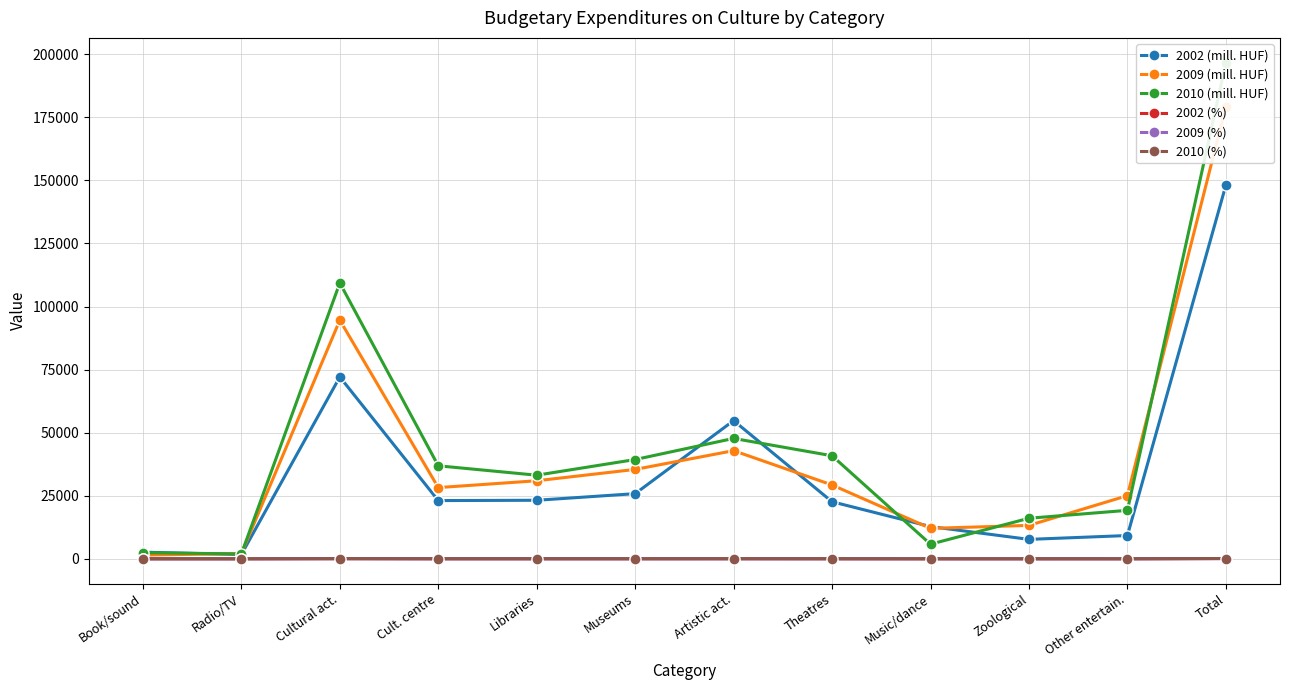

The value of 2002 (mill. HUF) at Radio/TV is 1695.0. True or false?

True